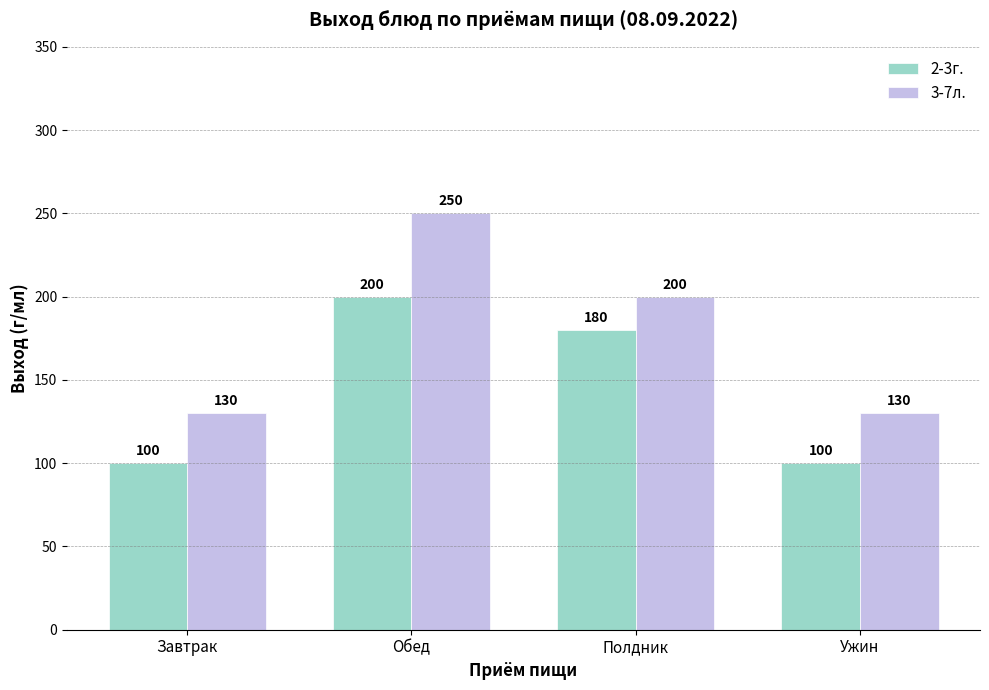

What position from the right is Завтрак?

4